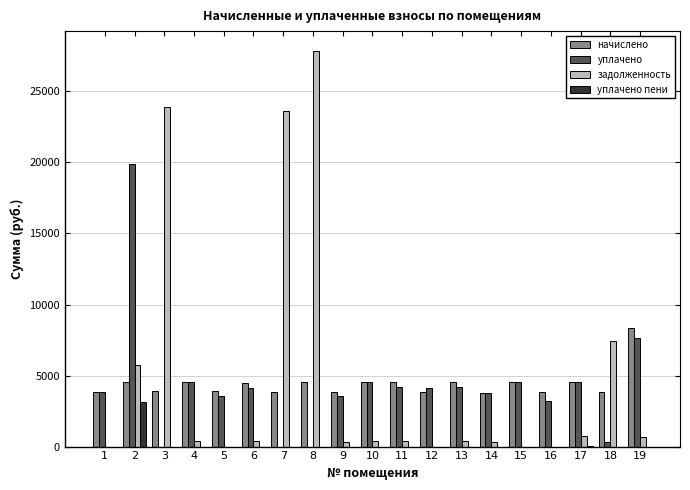

How many groups of bars are there?

19